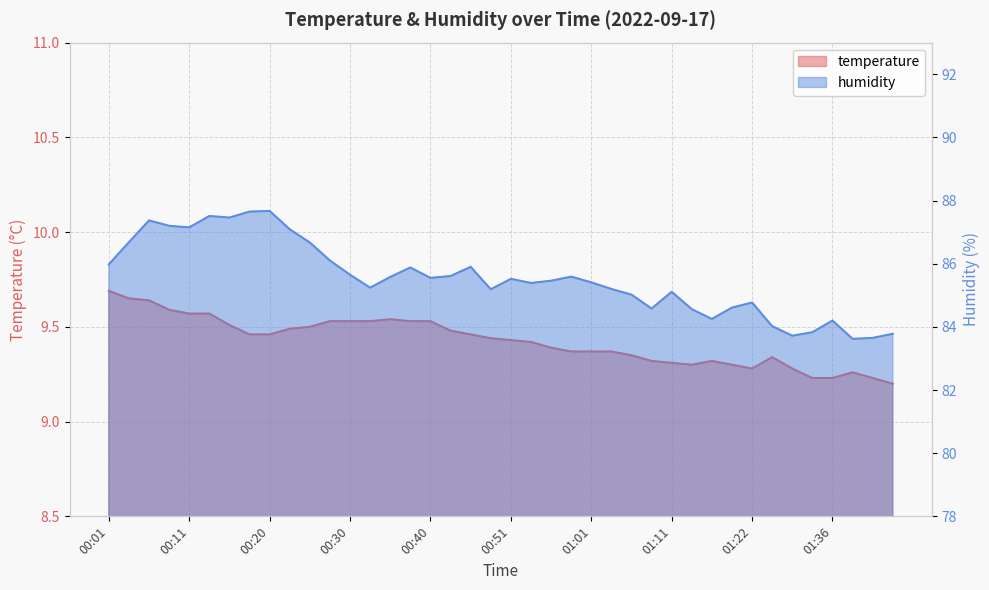

What position from the left is 00:48?

20